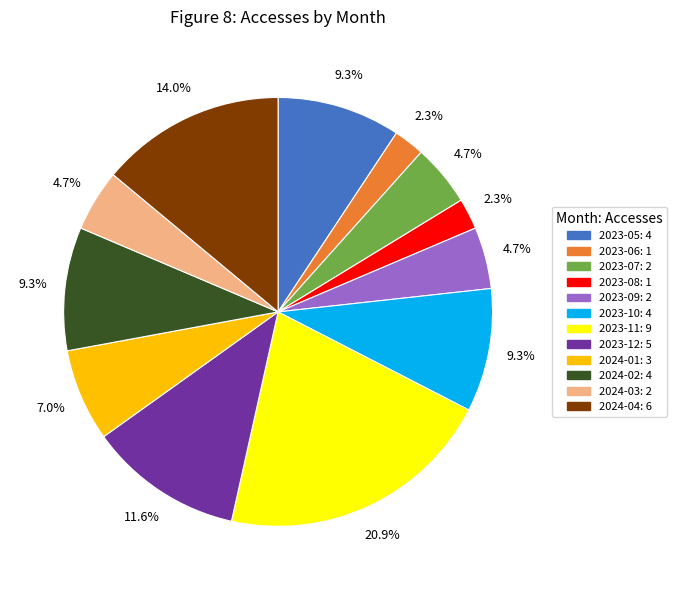

What is the total percentage of 2024-01 and 2024-02?

16.3%